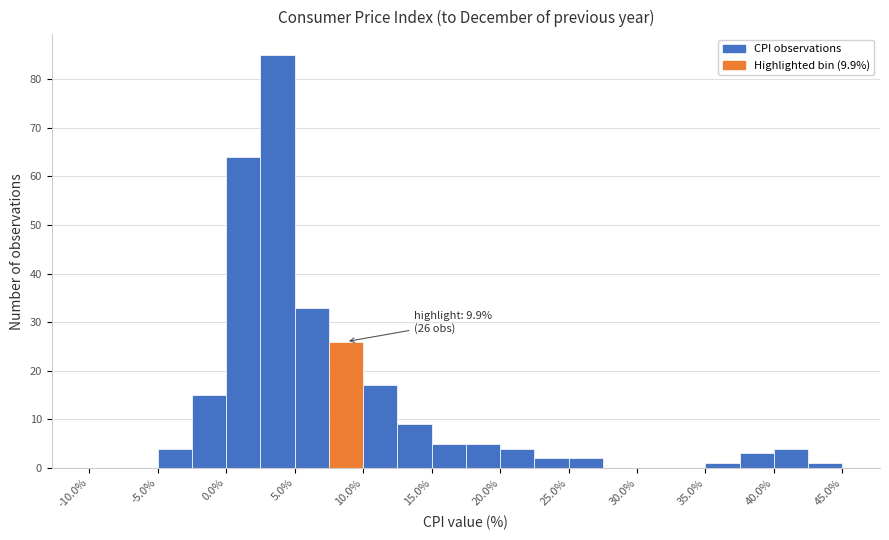

Over which range of the x-axis is the bar tallest?

2.5 to 5.0